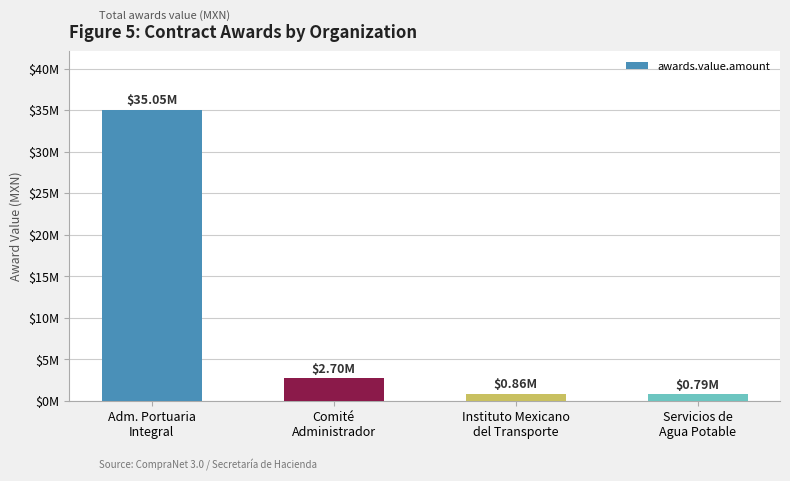

Reading left to right, transcribe all the data shown in this chart.

Adm. Portuaria
Integral=35053920.1	Comité
Administrador=2697006.0	Instituto Mexicano
del Transporte=860210.4	Servicios de
Agua Potable=790340.3